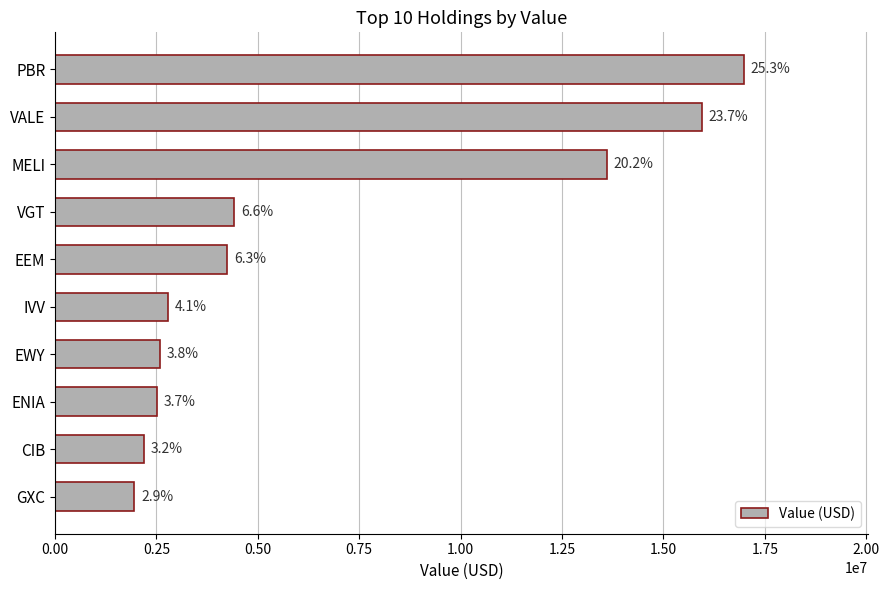

How many bars are there in total?

10